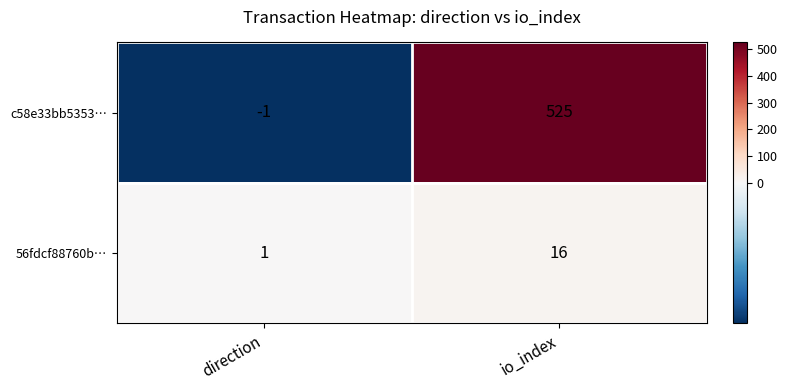

Reading left to right, list all the values displayed in this chart.

c58e33bb5353…: direction=-1	io_index=525
56fdcf88760b…: direction=1	io_index=16